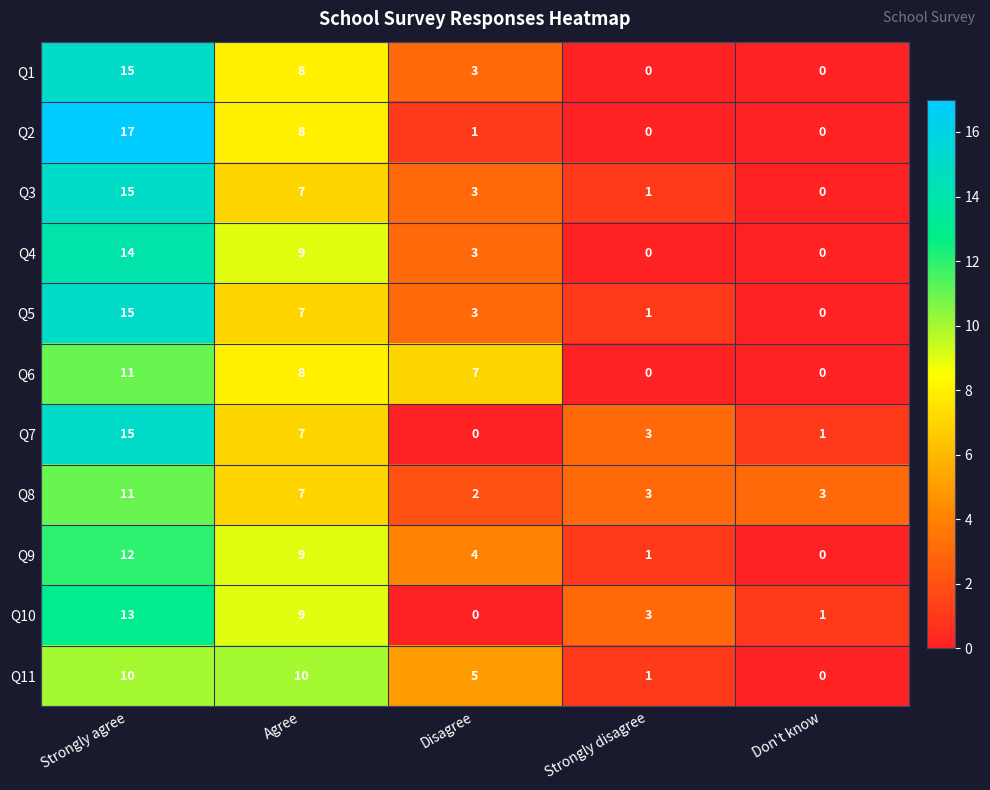

At which label does Q10 reach its minimum?

Disagree